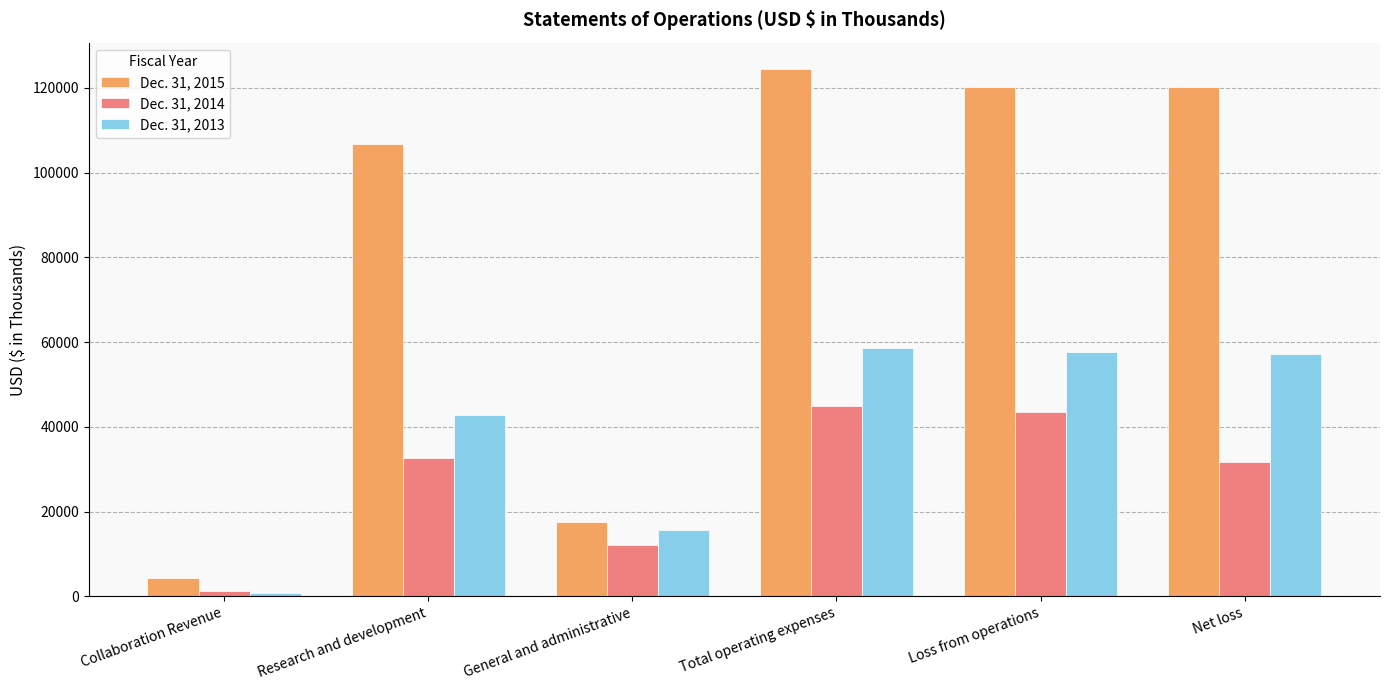

Rank the series by their maximum value, from highest to lowest.

Dec. 31, 2015, Dec. 31, 2013, Dec. 31, 2014